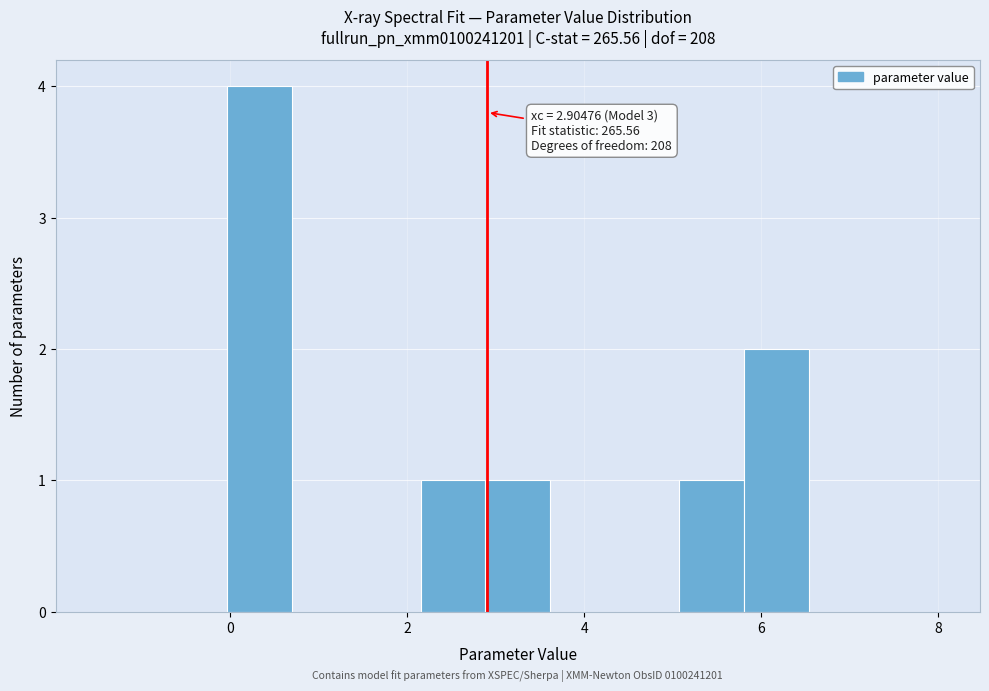

Read against the x-axis, roughly where is the centre of the tallest bar?

0.4